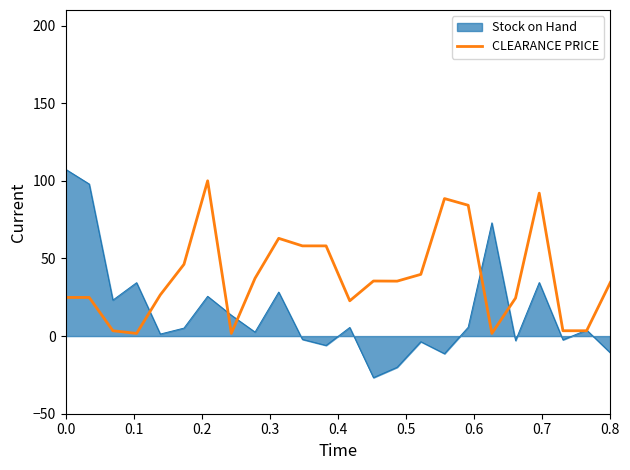

Which series has the largest range (max minus min)?

Stock on Hand